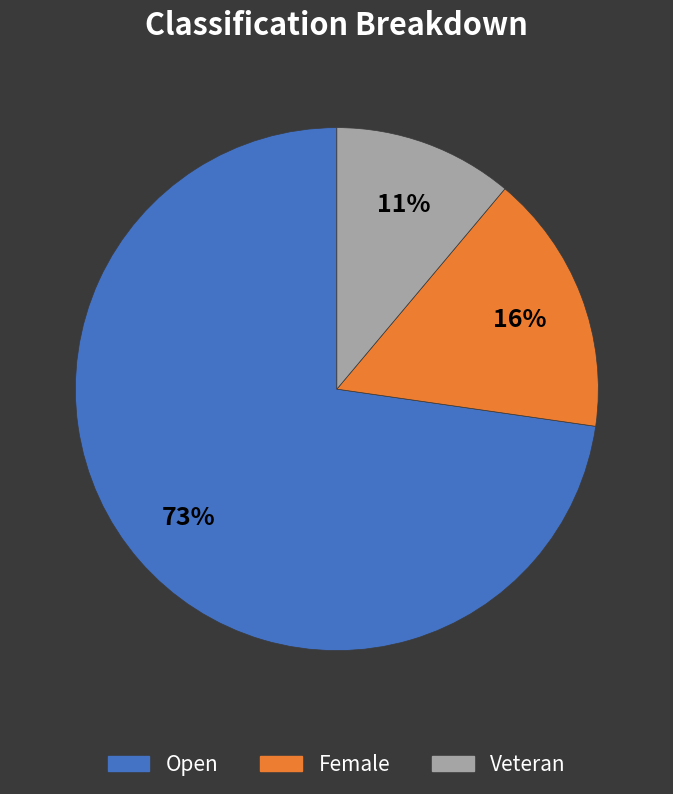

Approximately how many times larger is the value at Female compared to Open?

0.2